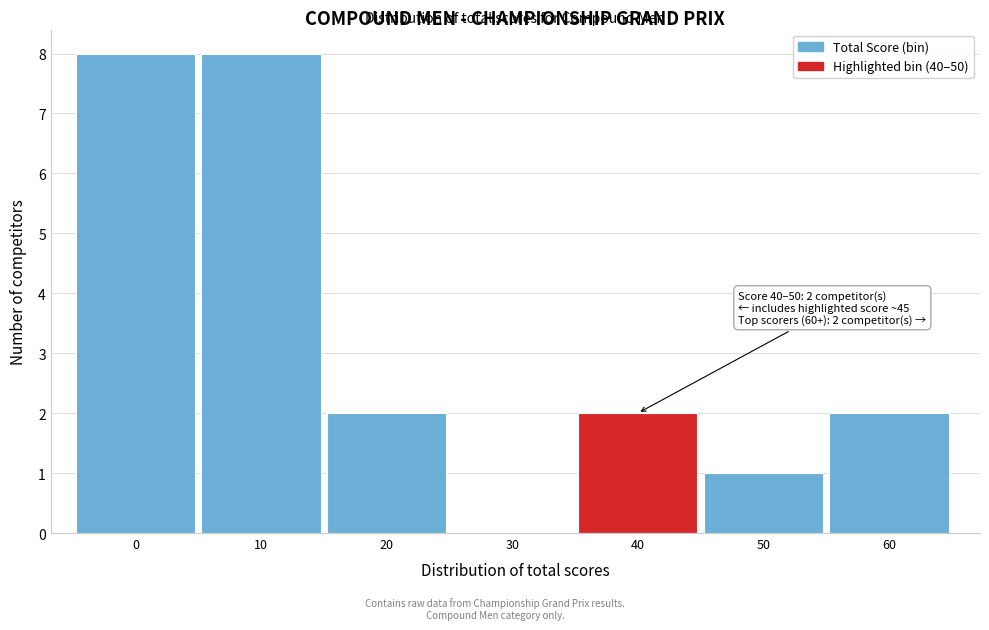

Reading right to left, extract all data points from this chart.

60=2	50=1	40=2	30=0	20=2	10=8	0=8